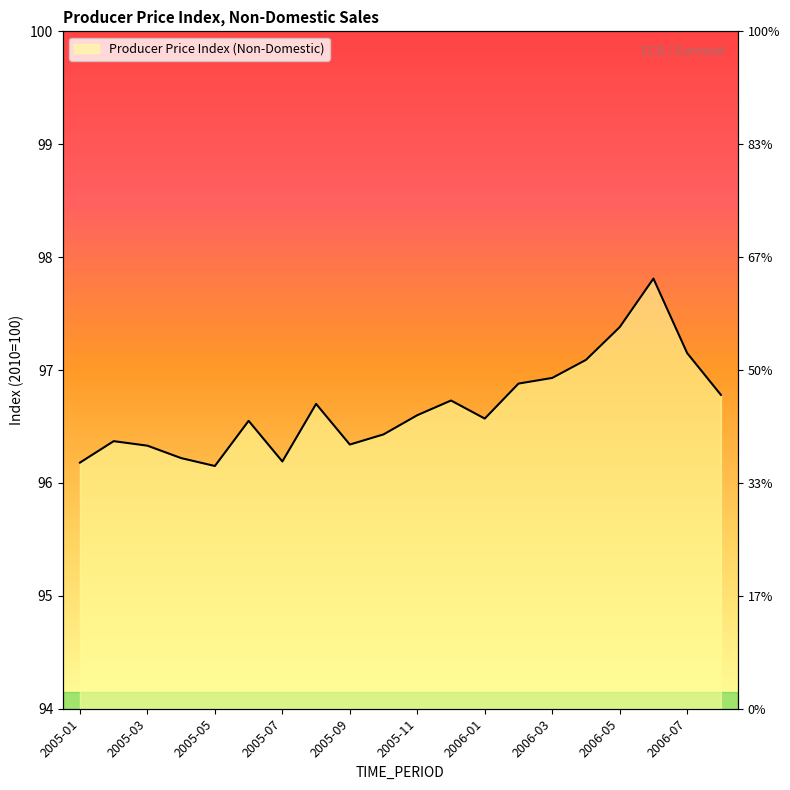

List the labels in order of value, smallest first.

2005-05, 2005-01, 2005-07, 2005-04, 2005-03, 2005-09, 2005-02, 2005-10, 2005-06, 2006-01, 2005-11, 2005-08, 2005-12, 2006-08, 2006-02, 2006-03, 2006-04, 2006-07, 2006-05, 2006-06